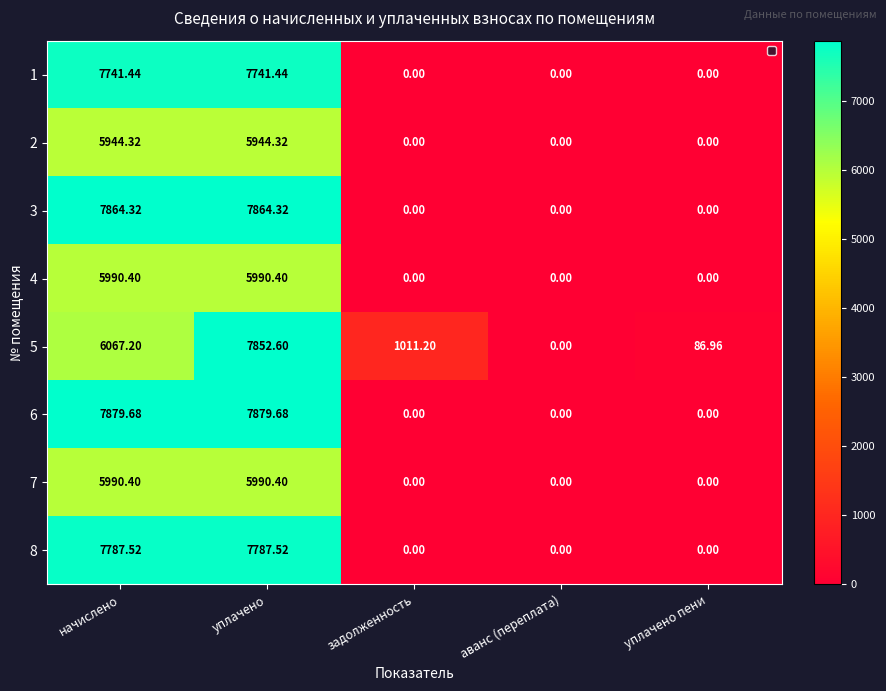

What is the spread (max minus min) of values at уплачено пени?

87.0